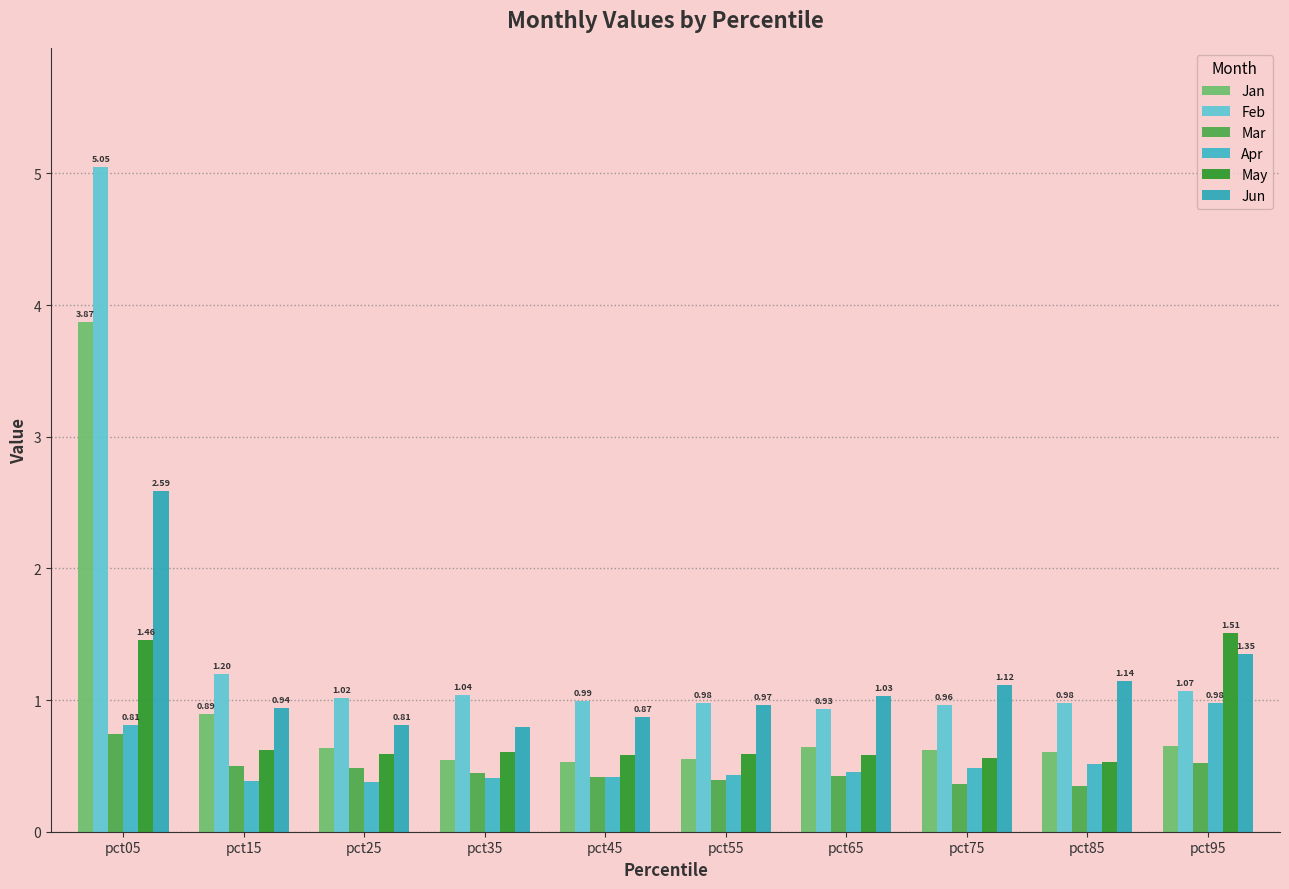

How many groups of bars are there?

10